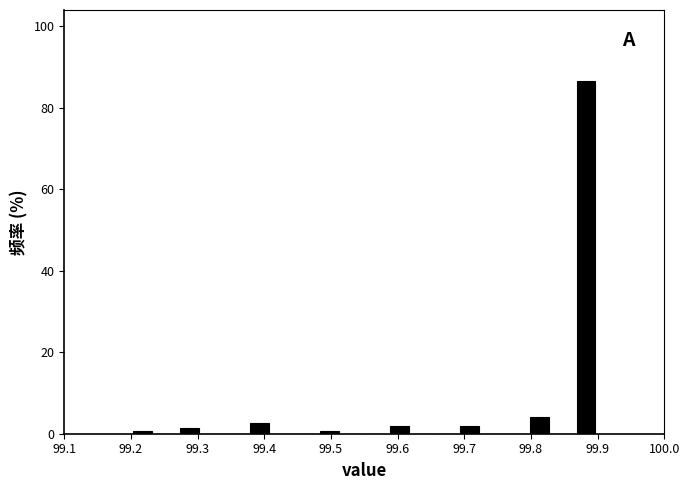

Around what value on the x-axis is the tallest bar? Give the approximate position of its centre, as read against the axis.

99.88